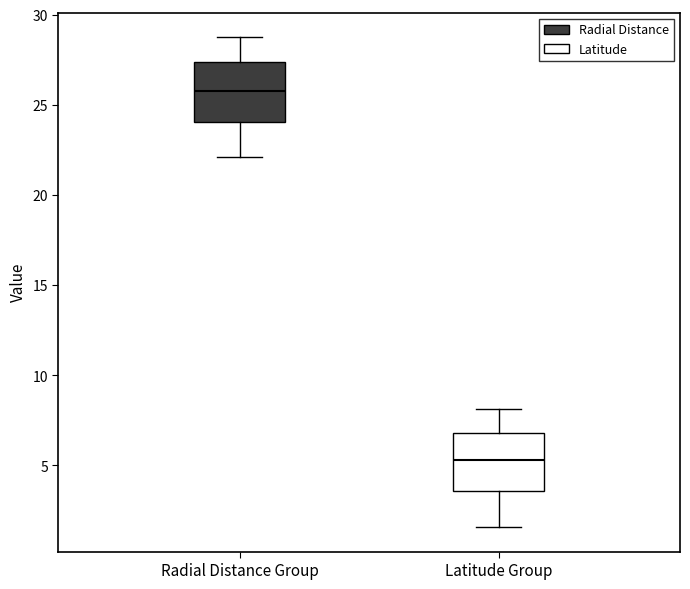

Reading left to right, transcribe this box plot: for each box, give where its median line is, the range the box spans, and where its two whiskers end, as read against the y-axis. The values are not printed on the chart, so give them approximately, as read against the axis.

Radial Distance Group: median 26.0, box 24.0 to 27.5, whiskers 22.0 to 29.0
Latitude Group: median 5.5, box 3.5 to 7.0, whiskers 1.5 to 8.0